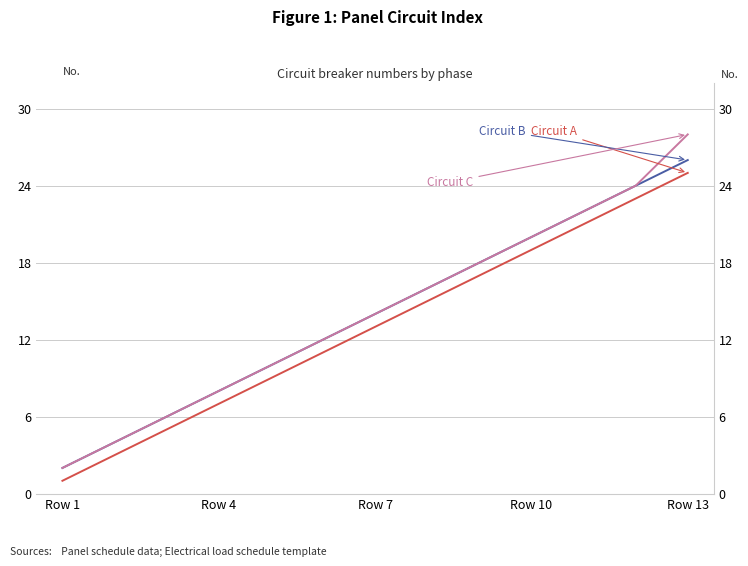

At which label does Circuit C first exceed 14?

7